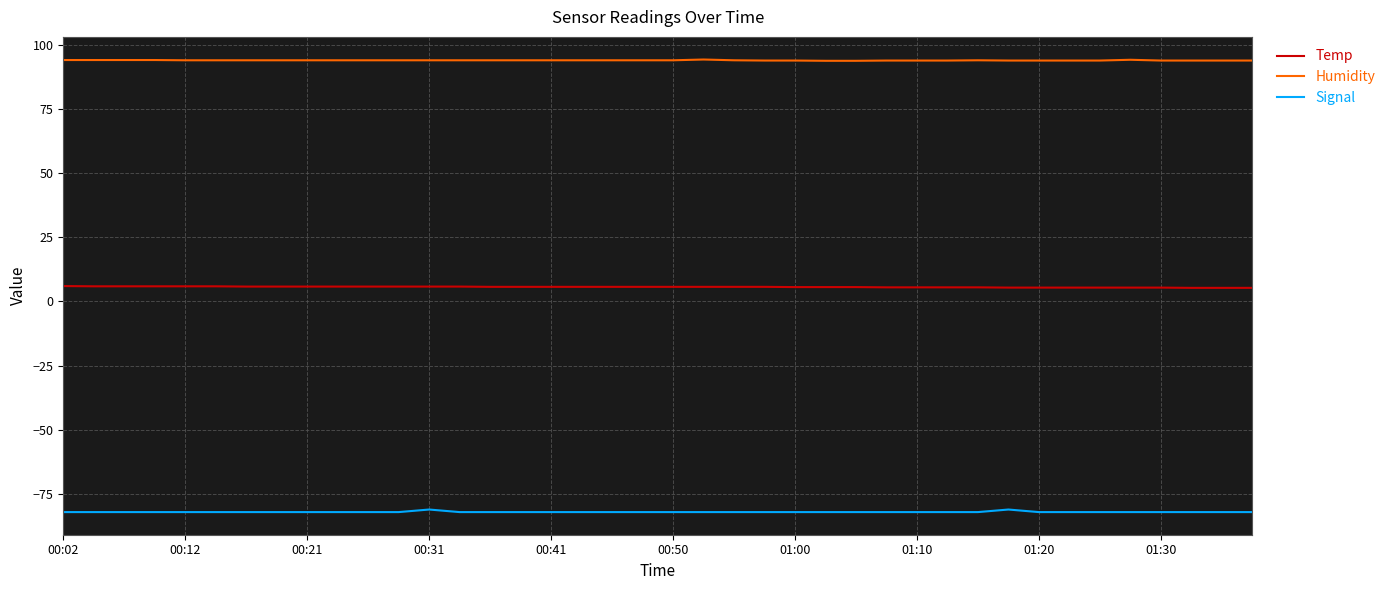

What is the lowest value of the Signal series?

-82.0